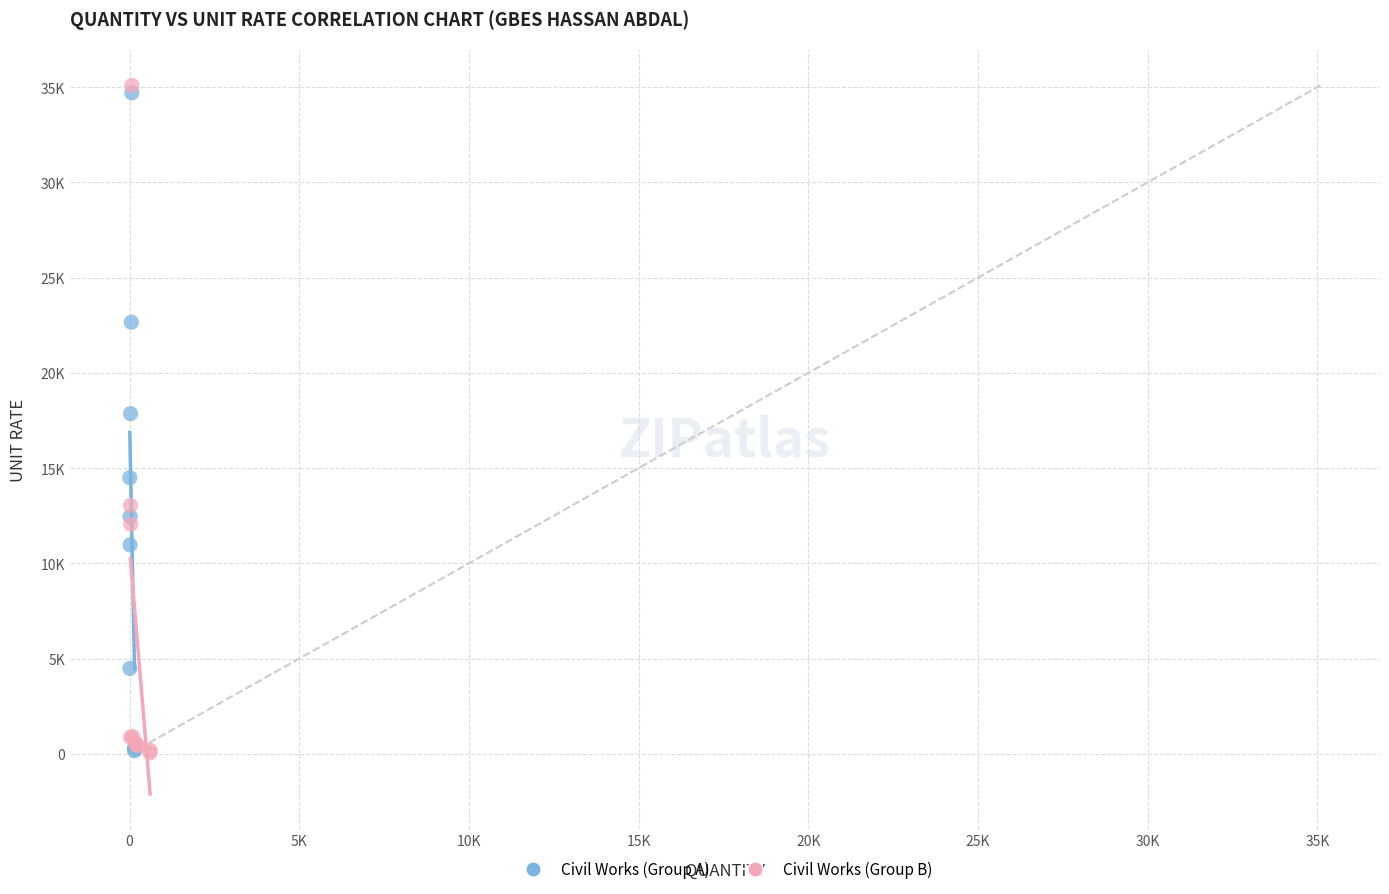

What are all the series names shown in the legend?

Civil Works (Group A), Civil Works (Group B)